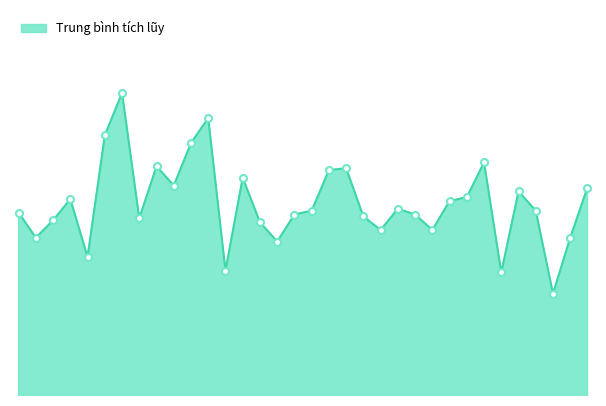

Does the chart display data point markers on the line(s)?

No